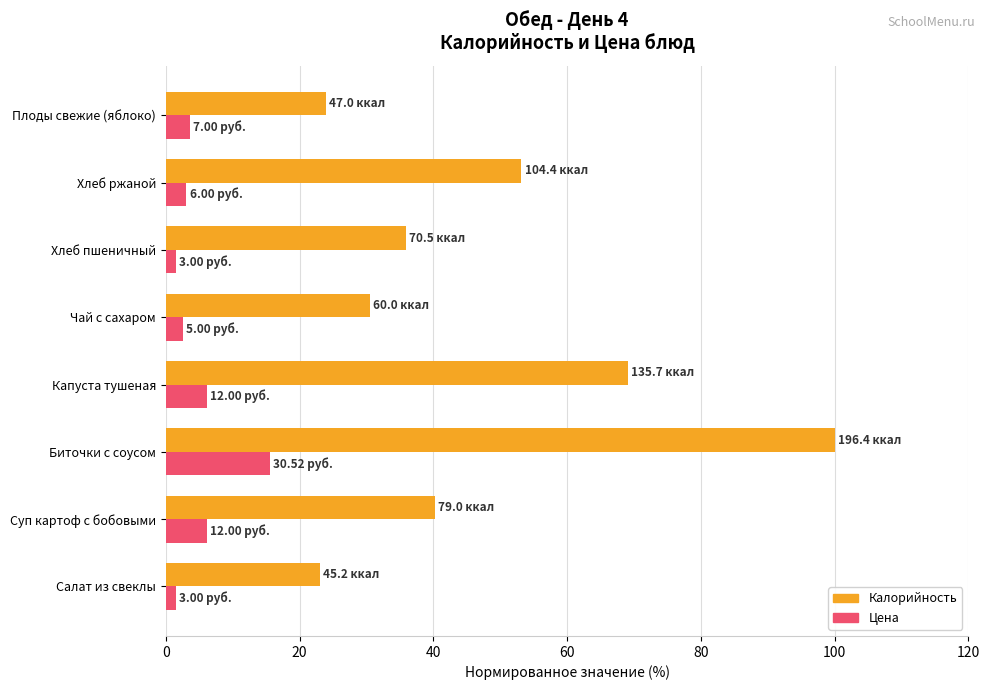

What is the smallest value displayed?

1.5